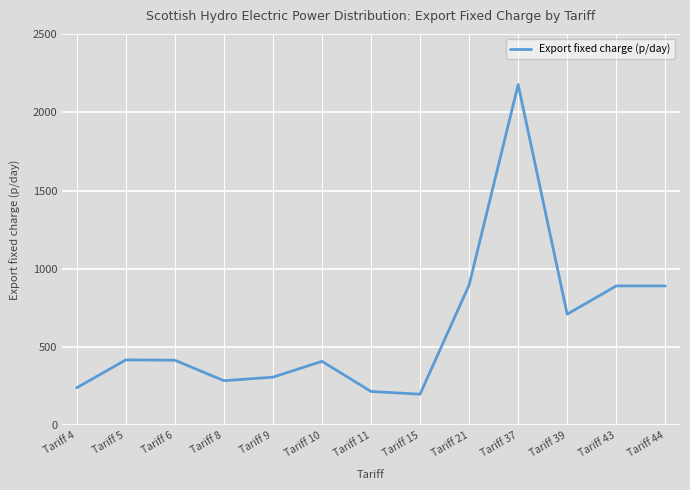

What is the difference between the values at Tariff 39 and Tariff 4?

469.9